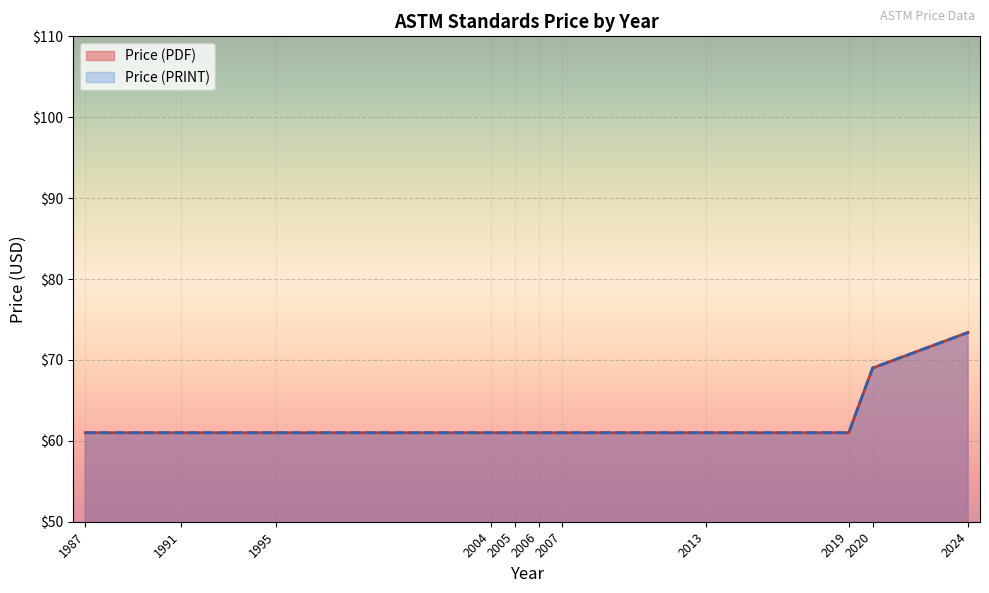

Is it true that Price (PDF) equals 61 at 2005?

True